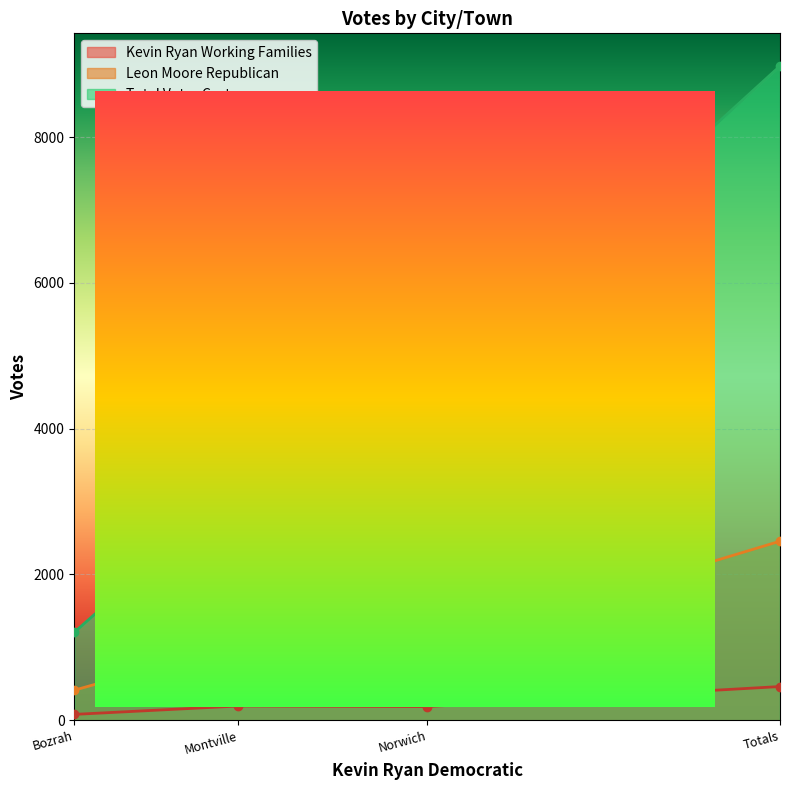

What is the average value of the Total Votes Cast series?

4488